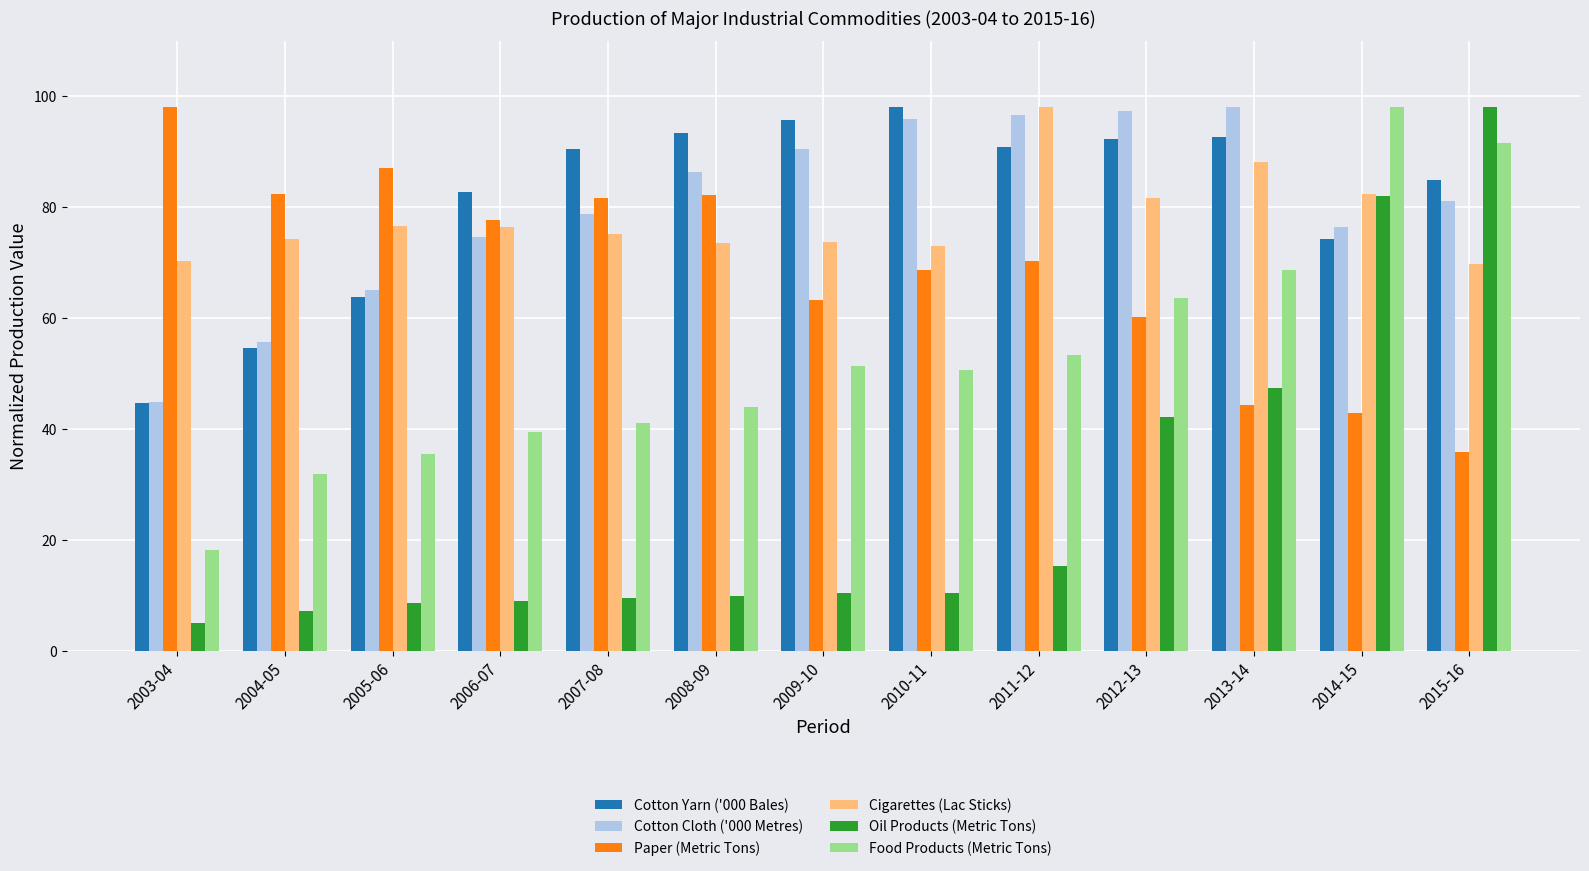

What is the difference between the highest and lowest values at 2009-10?

85.4